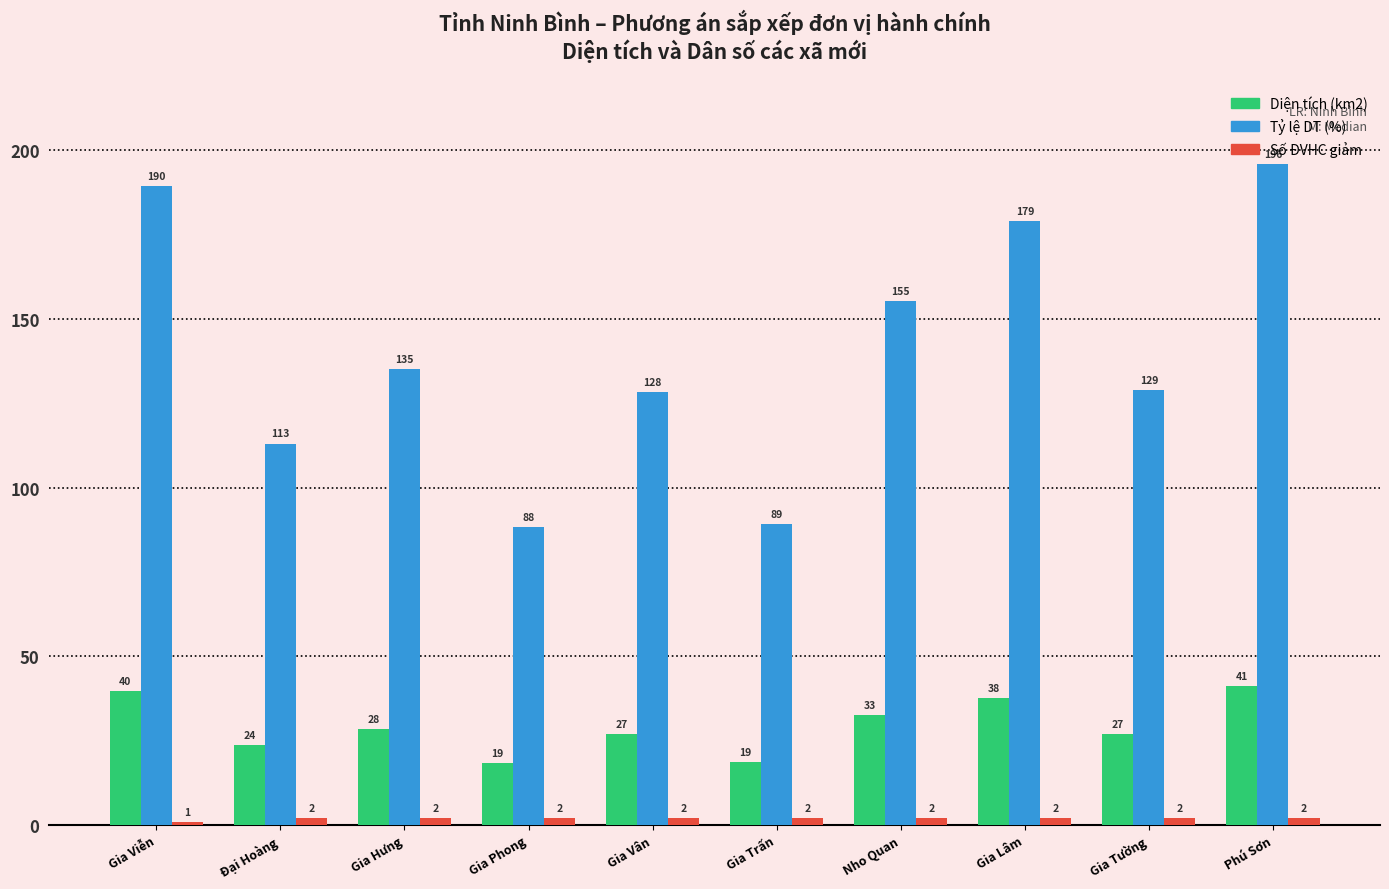

The Diện tích (km2) series shows 26.9 at Gia Vân. True or false?

True